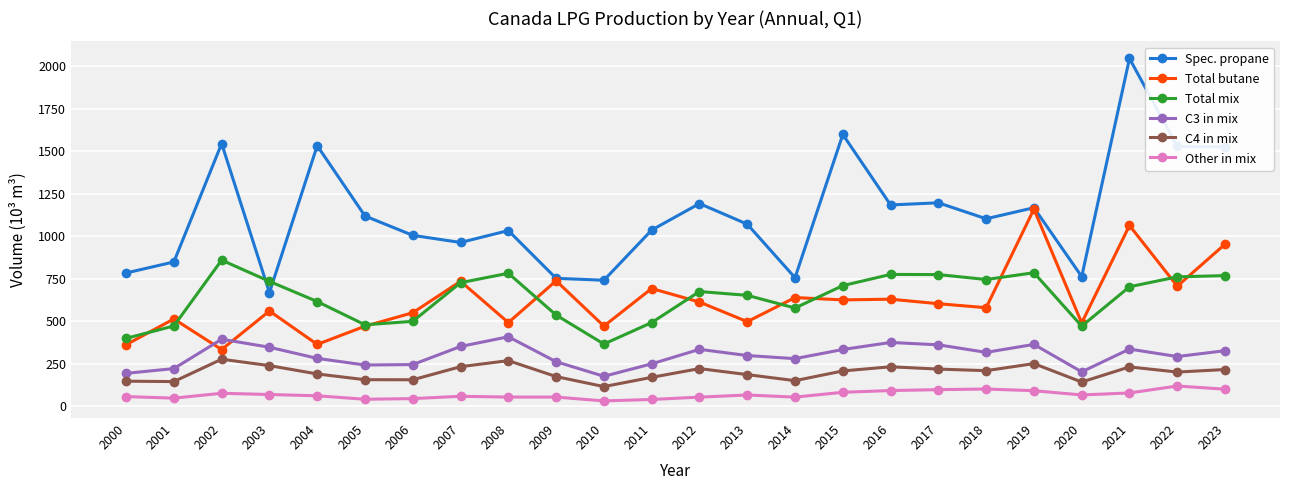

Does the chart display data point markers on the line(s)?

Yes